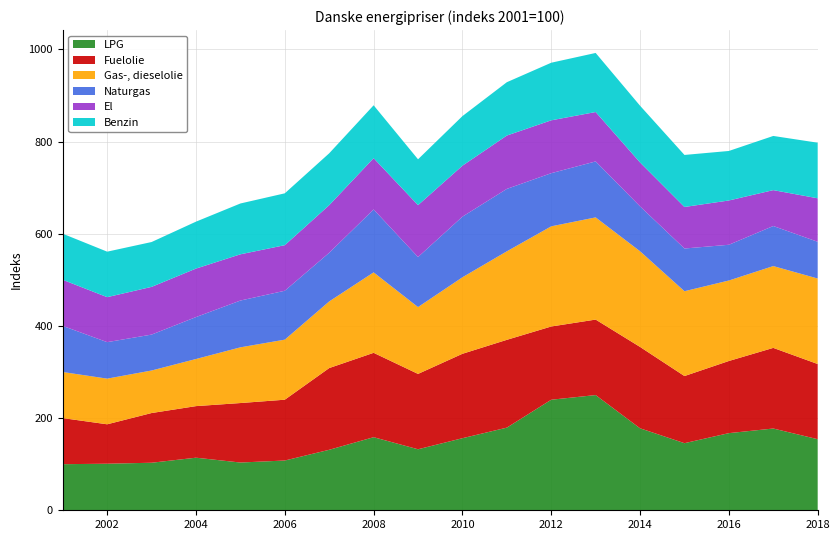

Reading left to right, extract all data points from this chart.

LPG: 100.0	101.0	103.1	114.1	103.6	108.0	131.2	158.6	132.4	156.4	179.3	239.9	250.0	177.9	145.6	167.4	177.4	154.2
Fuelolie: 100.0	85.5	107.9	111.9	129.1	131.9	177.3	183.1	163.5	183.1	190.5	158.9	163.8	176.5	145.7	156.5	174.9	163.1
Gas-, dieselolie: 100.0	99.1	92.3	102.2	120.9	130.3	144.6	174.6	145.0	166.0	192.0	217.3	221.7	207.6	184.1	174.6	177.5	185.5
Naturgas: 100.0	79.2	77.9	91.0	101.5	106.1	105.5	136.5	108.6	131.5	135.4	115.3	121.4	97.3	92.7	77.5	86.9	79.7
El: 100.0	97.6	103.5	105.2	100.3	98.9	103.3	111.2	112.6	110.6	115.8	114.7	107.1	95.3	90.1	96.1	77.9	94.3
Benzin: 100.0	98.7	97.3	101.8	110.3	112.5	112.5	114.8	99.5	107.6	115.7	125.0	128.2	123.2	112.9	107.4	117.6	120.6